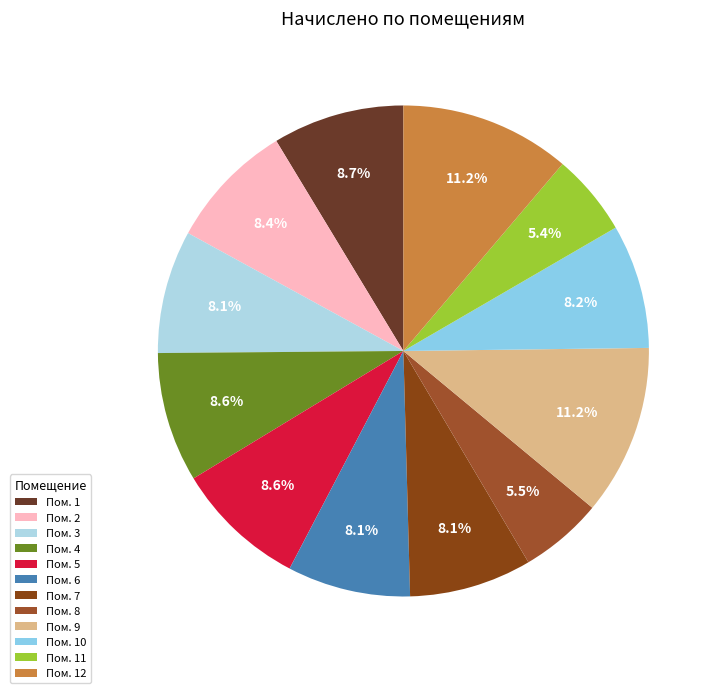

How many slices are in this pie chart?

12